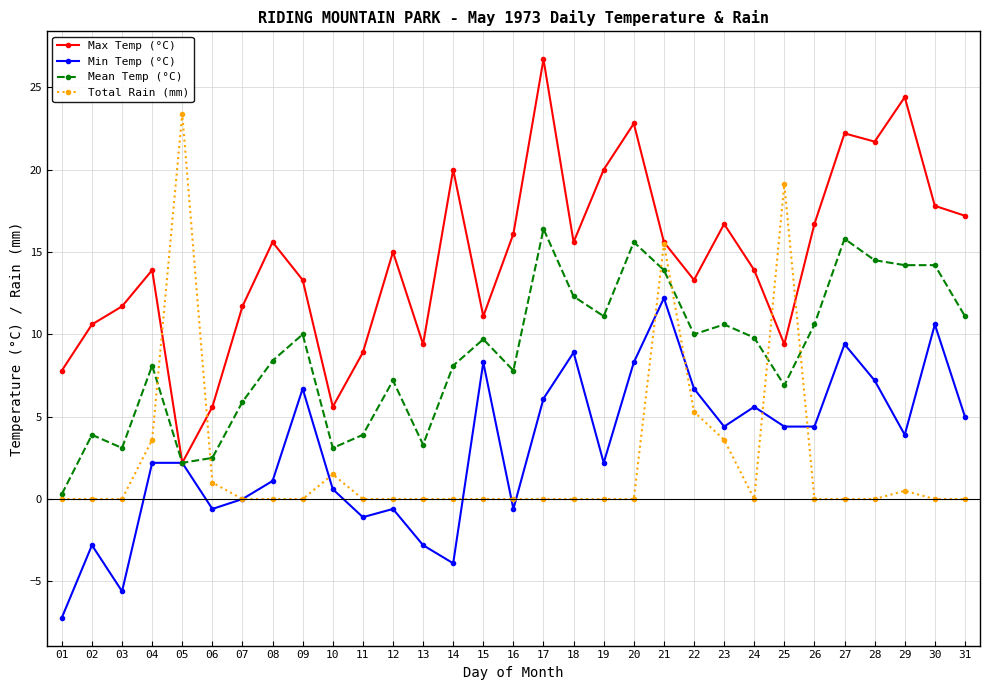

Does the chart display data point markers on the line(s)?

Yes